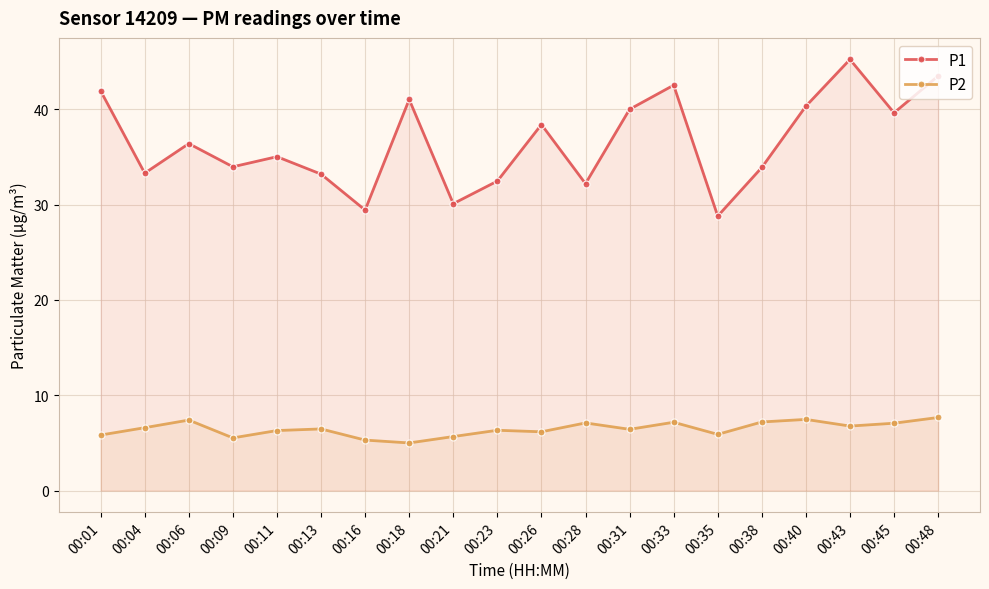

Is it true that P1 equals 34.0 at 00:09?

True